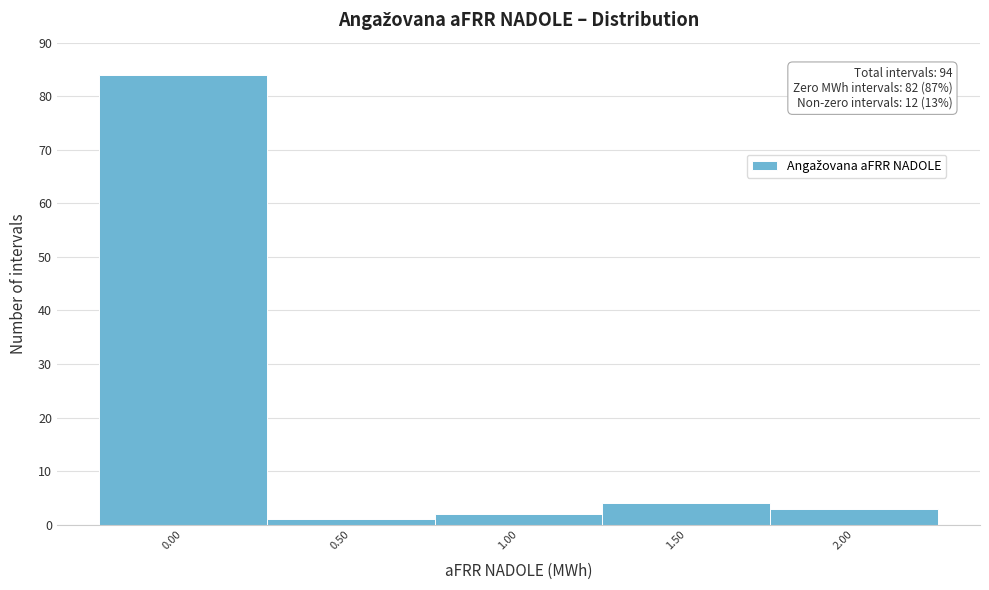

Reading left to right, extract all data points from this chart.

84	1	2	4	3